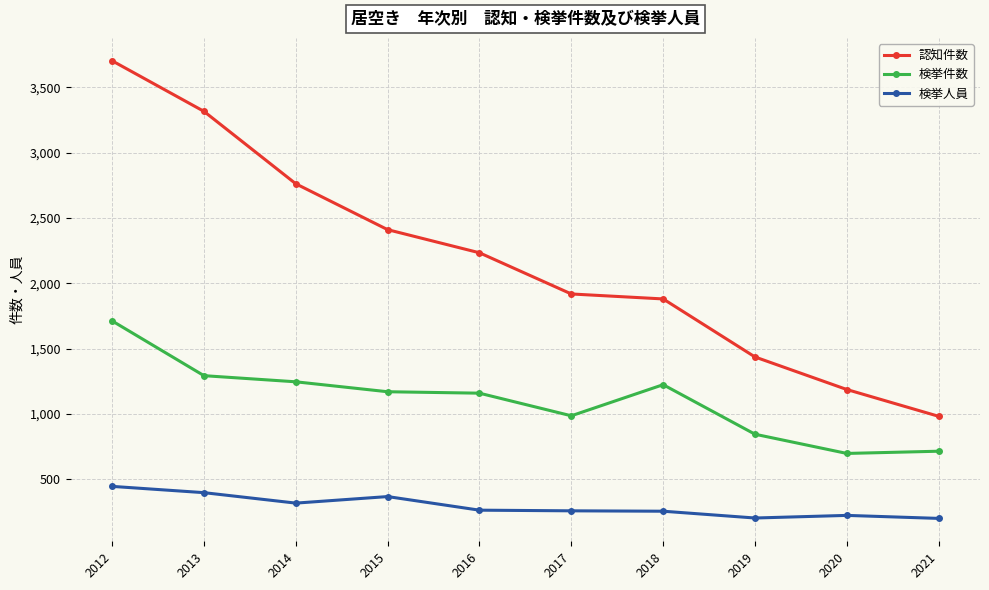

Is the value of 検挙件数 at 2019 greater than the value of 認知件数 at 2015?

No